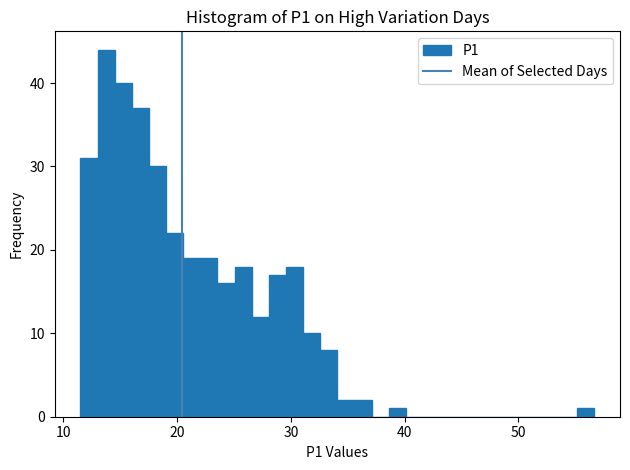

Around what value on the x-axis is the tallest bar? Give the approximate position of its centre, as read against the axis.

14